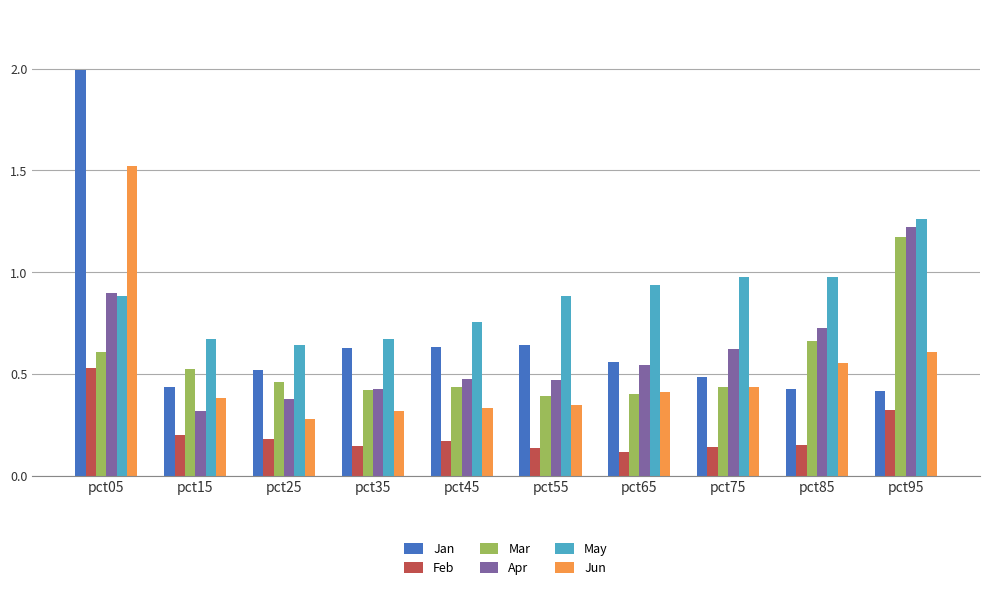

What is the maximum value for Jun?

1.5